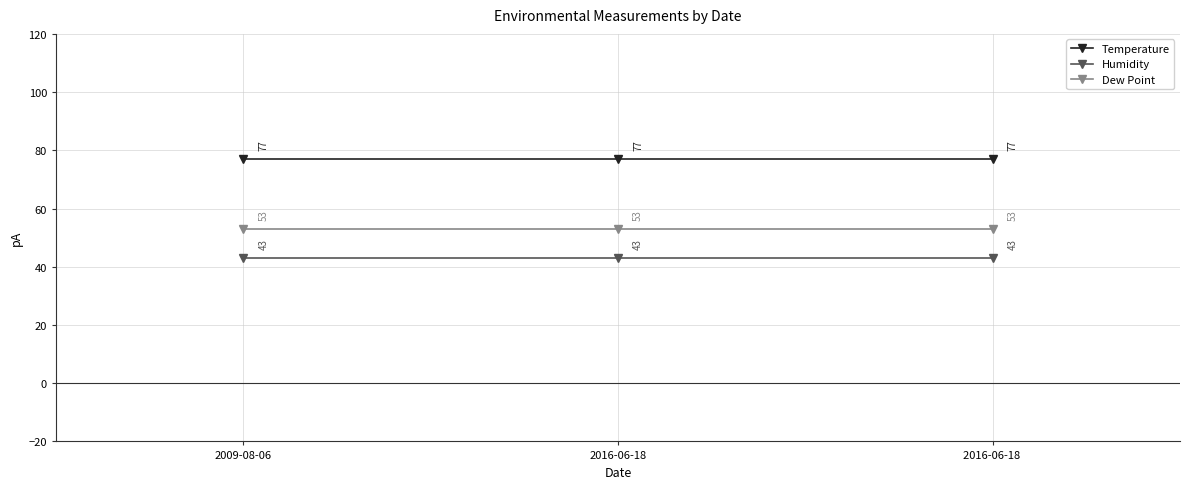

Rank the series by their maximum value, from highest to lowest.

Temperature, Dew Point, Humidity